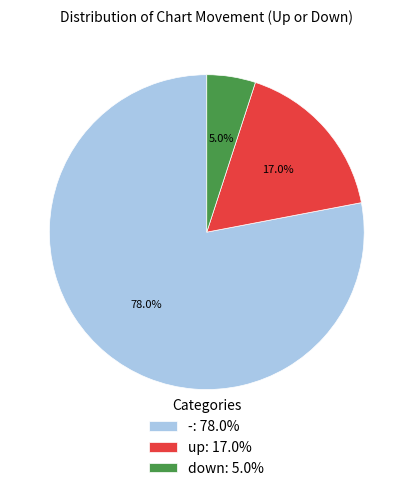

What portion of the pie excludes -?

22.0%